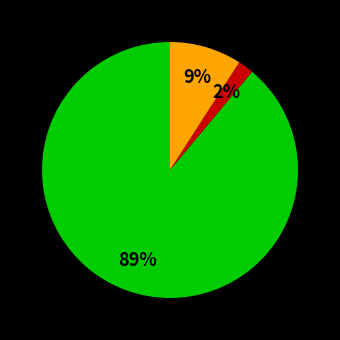

To the nearest percent, what is the difference between the largest and smallest slice percentages?

87%